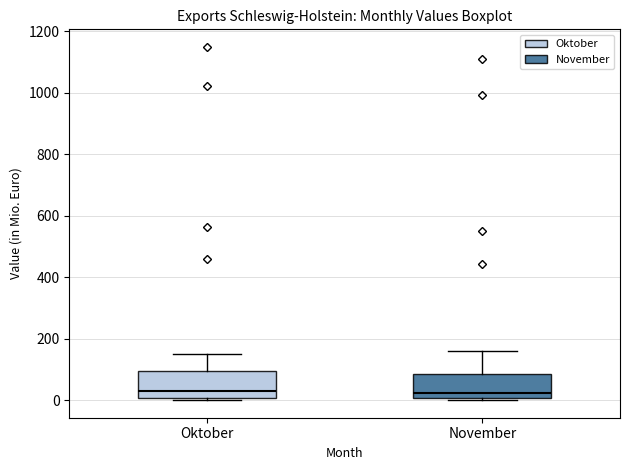

Reading left to right, read every box against the y-axis: the position of its median line, the range the box covers, and the ends of its whiskers. The values are not printed on the chart, so give them approximately, as read against the axis.

Oktober: median 40, box 0 to 100, whiskers 0 (just below the box's lower edge) to 160
November: median 20, box 0 to 80, whiskers 0 to 160